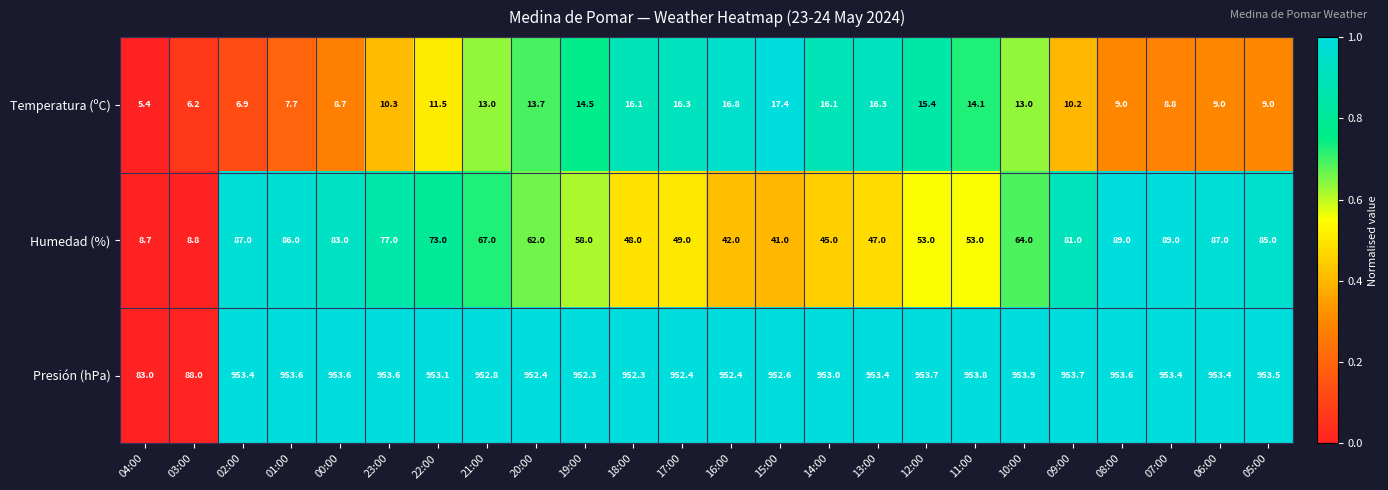

Between 08:00 and 05:00, which series saw the biggest shift?

Humedad (%)